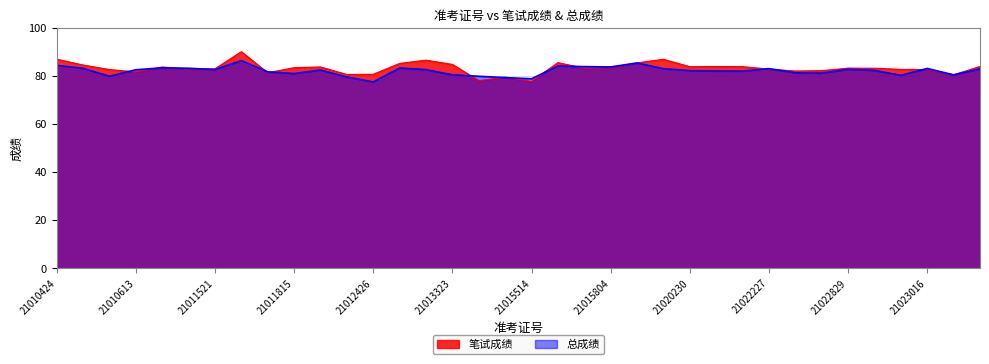

At which category does the chart reach its peak across all series?

21011710